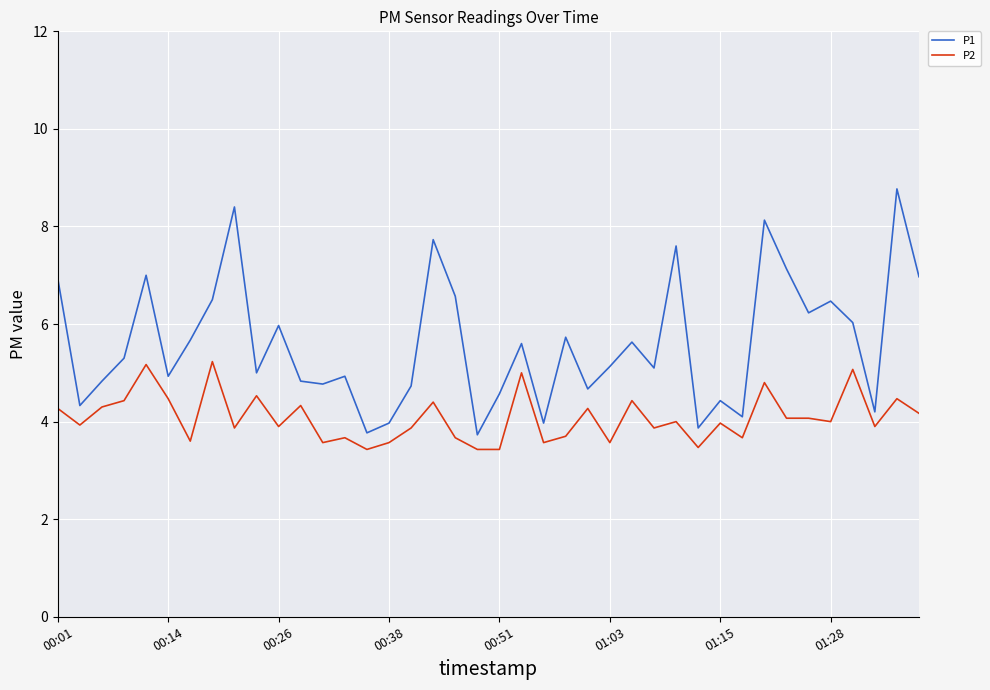

What is the difference between the maximum and minimum values in the P1 series?

5.0